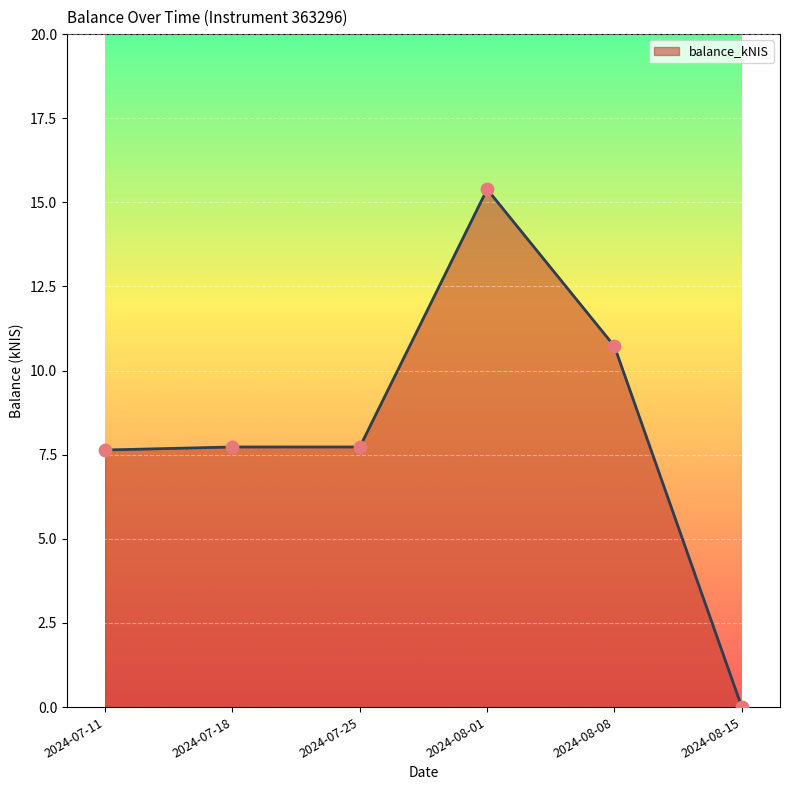

What is the change in value from 2024-08-01 to 2024-08-15?

-15.4